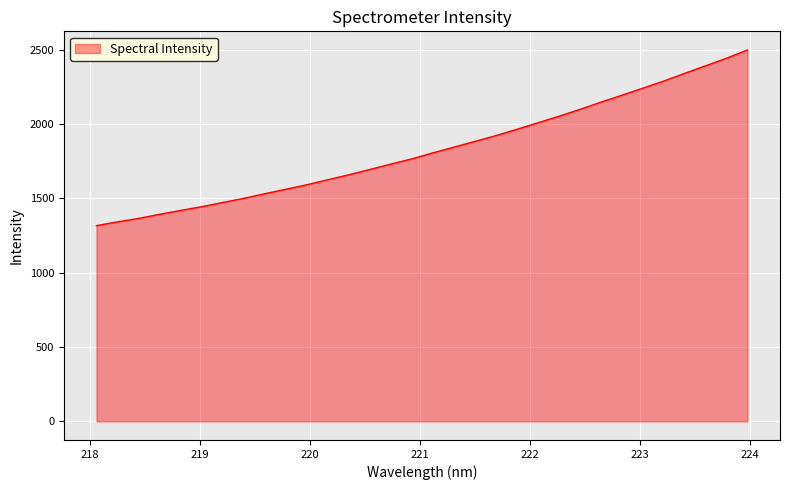

What is the greatest value displayed?

2498.1